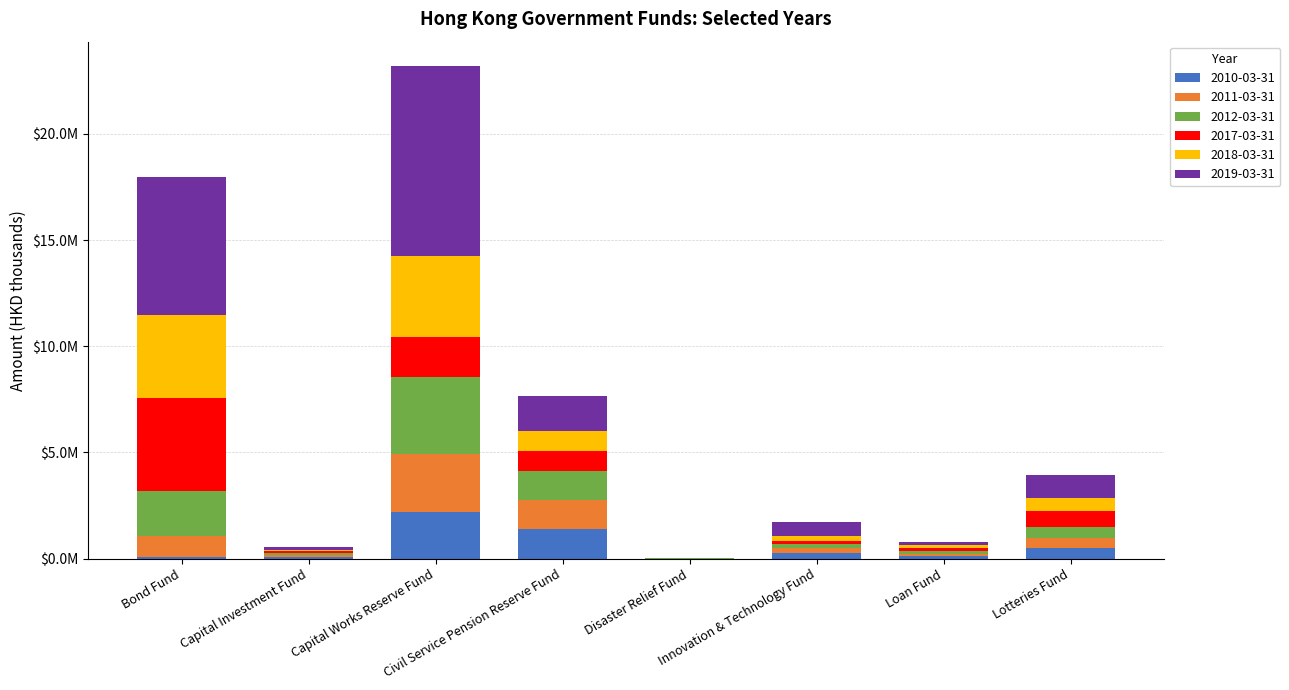

What are all the series names shown in the legend?

2010-03-31, 2011-03-31, 2012-03-31, 2017-03-31, 2018-03-31, 2019-03-31